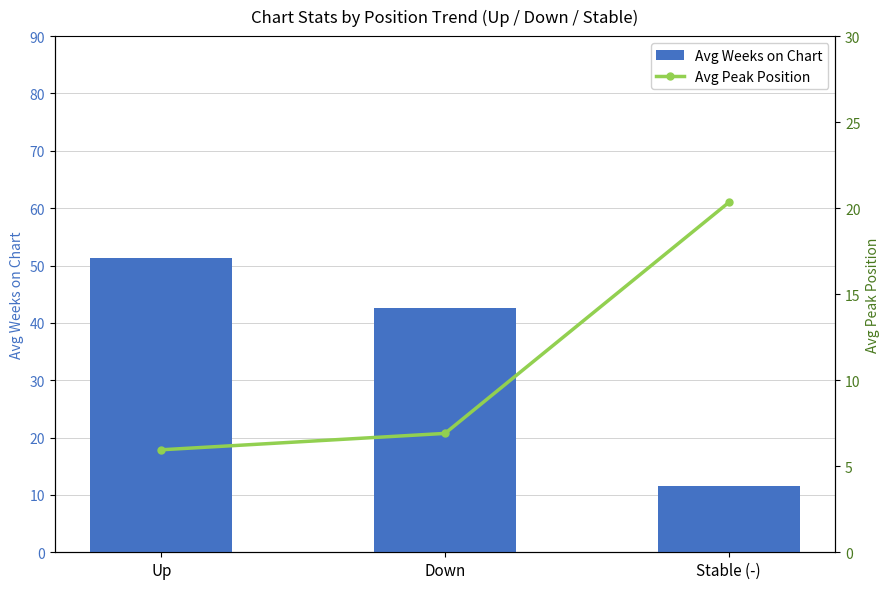

What is the label of the 1st bar from the right?

Stable (-)